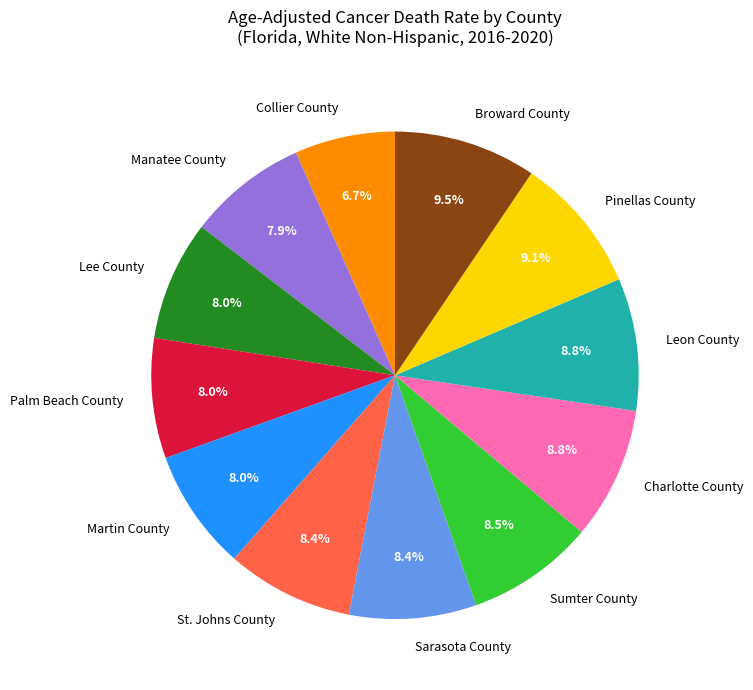

Combined, what portion of the pie is Charlotte County and Sarasota County?

17.2%